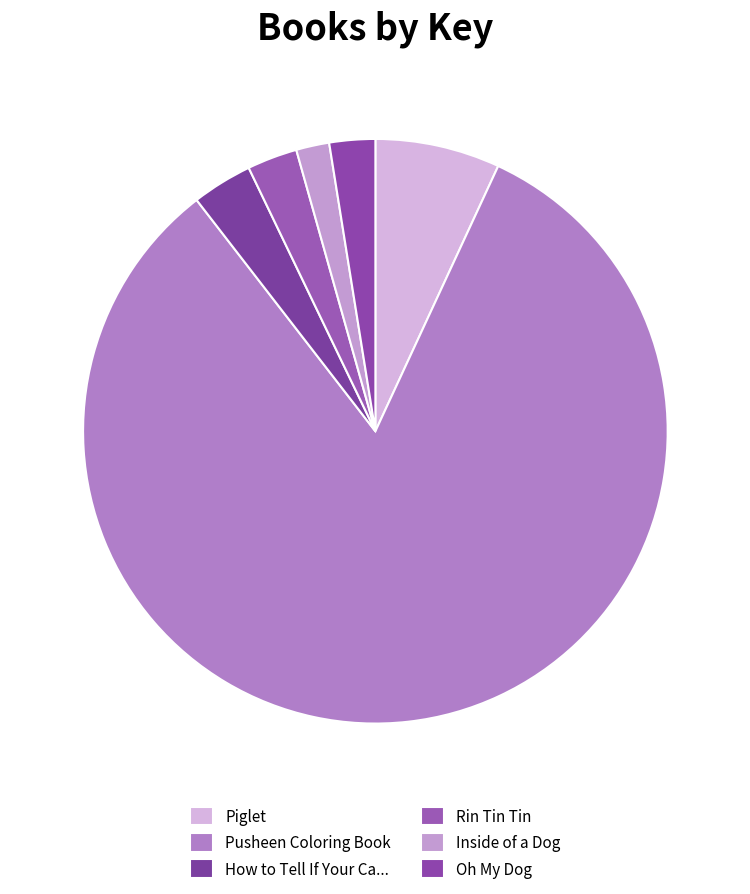

Does any single category account for the majority?

Yes